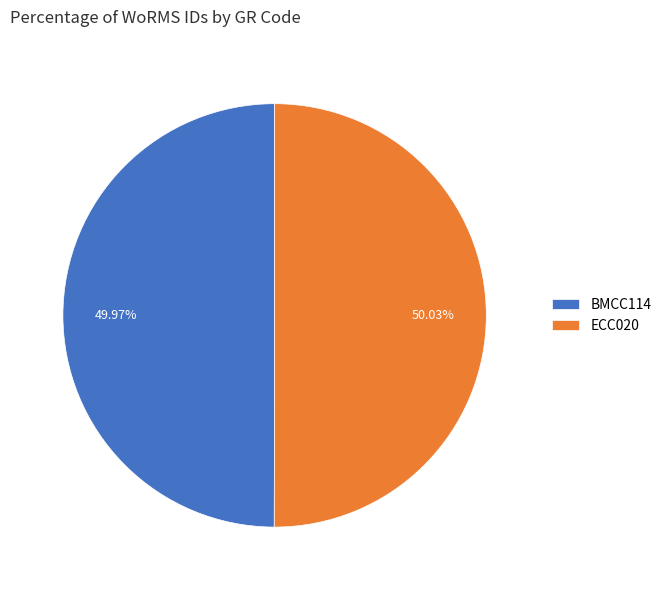

What is the ratio of the value at ECC020 to the value at BMCC114?

1.0